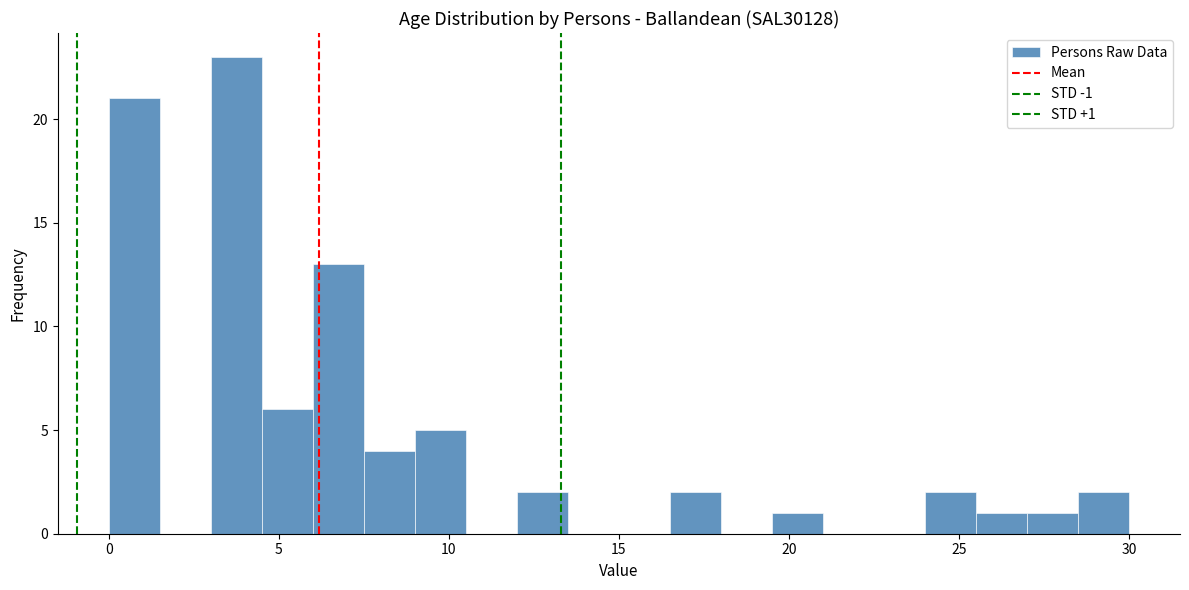

Around what value on the x-axis is the tallest bar? Give the approximate position of its centre, as read against the axis.

4.0